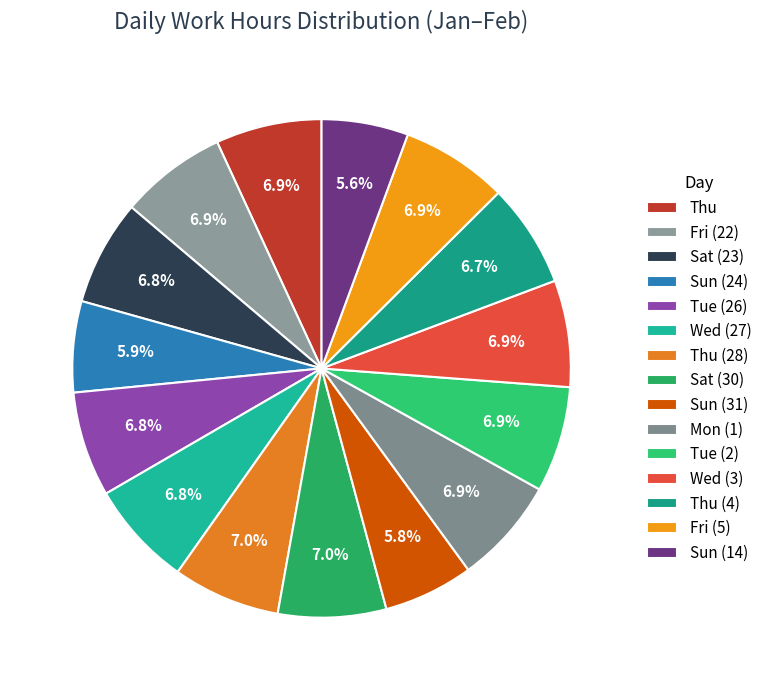

What is the total percentage of Sun (24) and Sun (31)?

11.7%